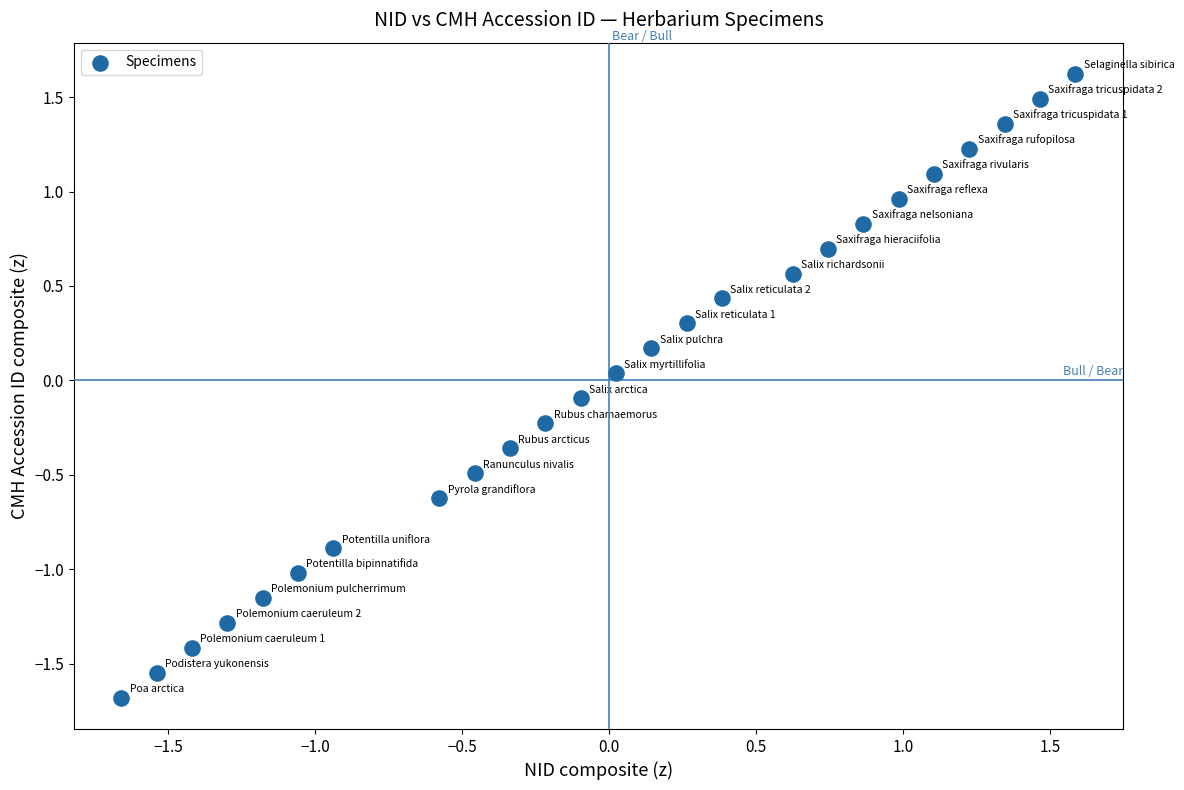

What is the range of Y values (max minus min)?

3.3